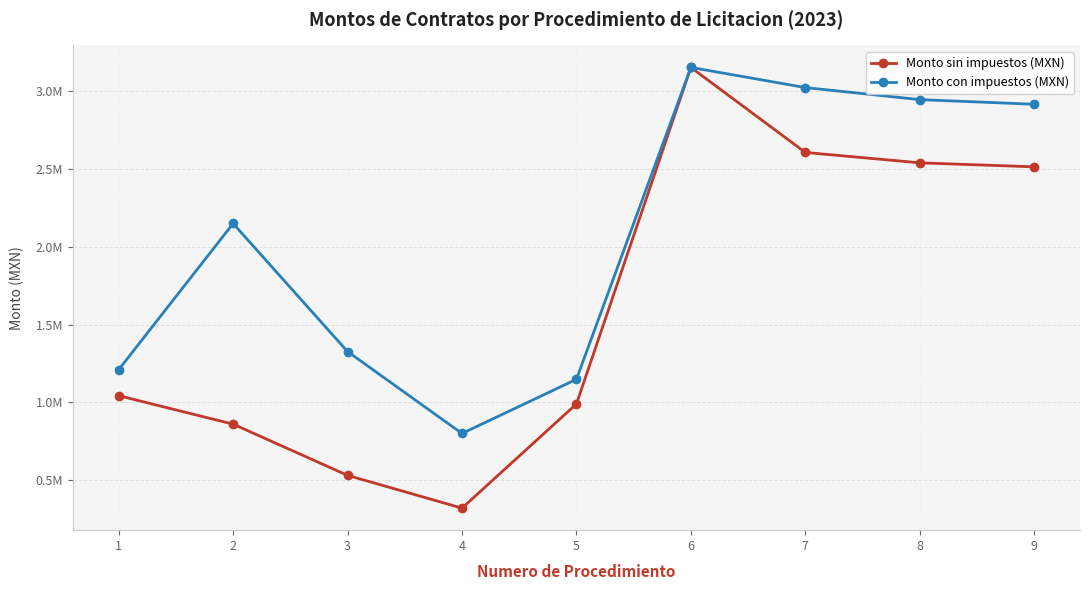

Rank the series at 7 from lowest to highest value.

Monto sin impuestos (MXN), Monto con impuestos (MXN)